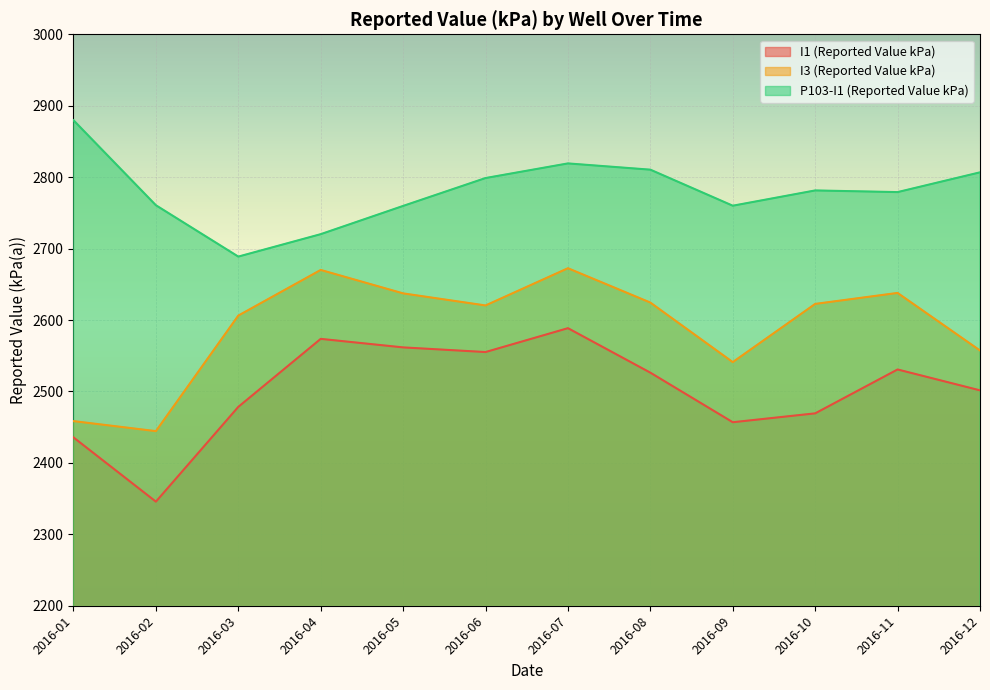

At which category is the sum across all series the highest?

2016-07